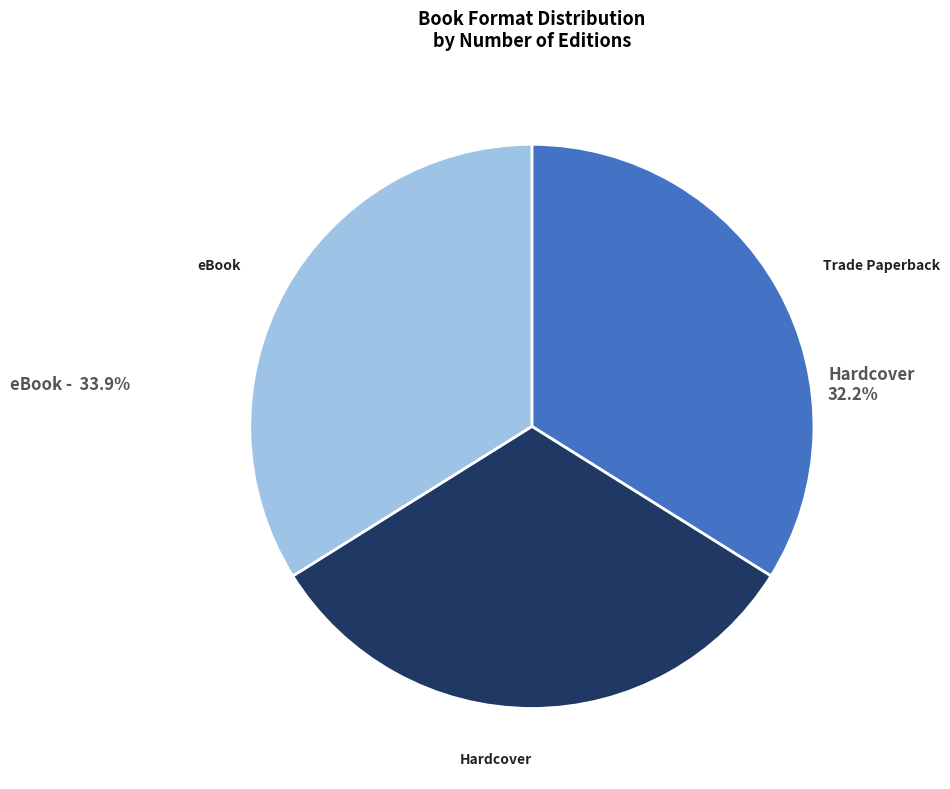

Rank the categories by value from lowest to highest.

Hardcover, Trade Paperback, eBook